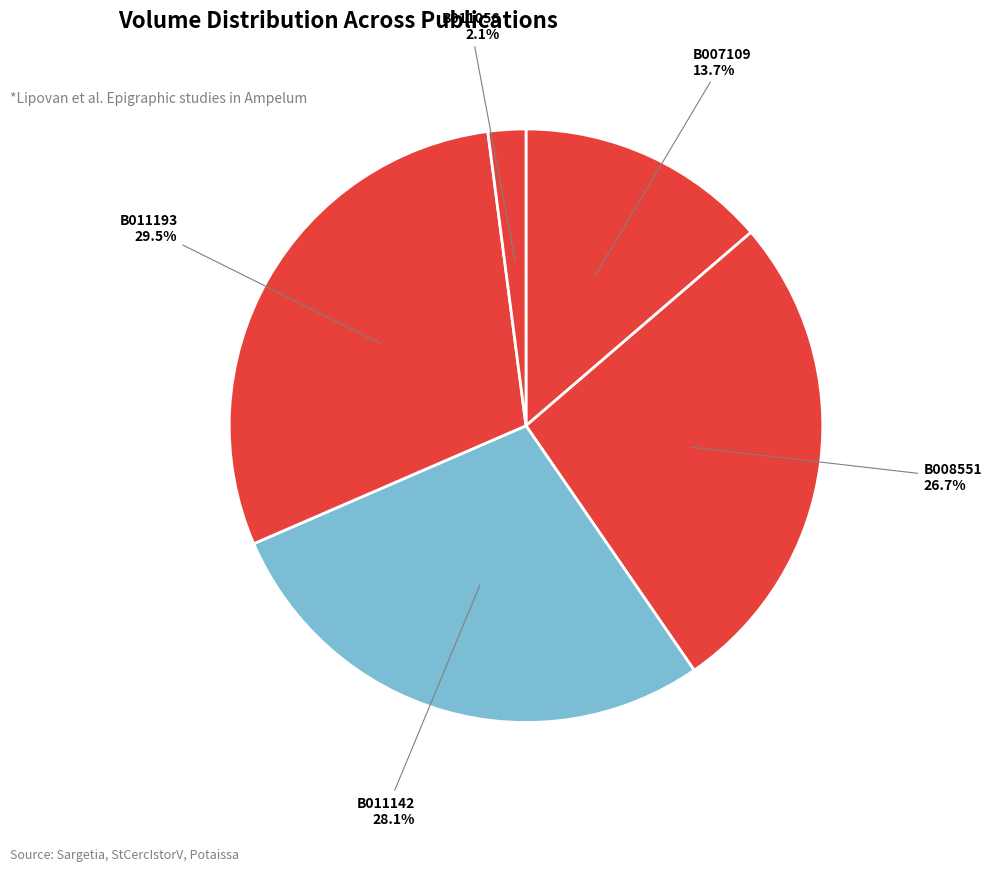

To the nearest percent, what portion does B007109 represent?

14%